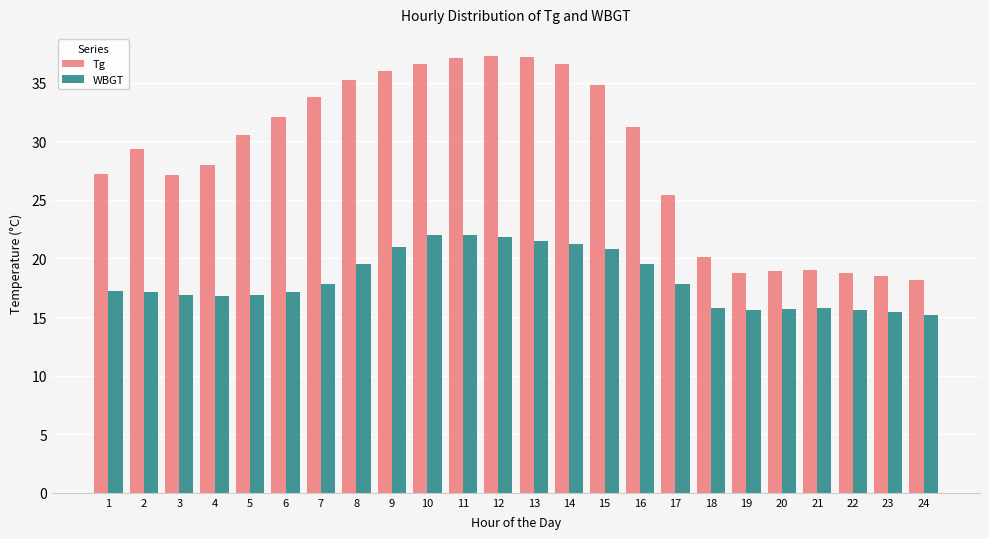

Is the value of Tg at 6 greater than the value of WBGT at 23?

Yes